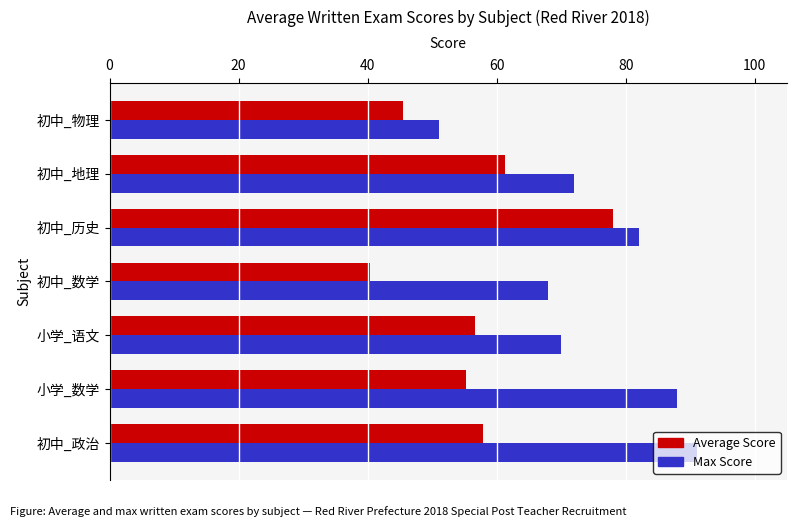

What is the approximate value of Average Score at 初中_数学?

40.3